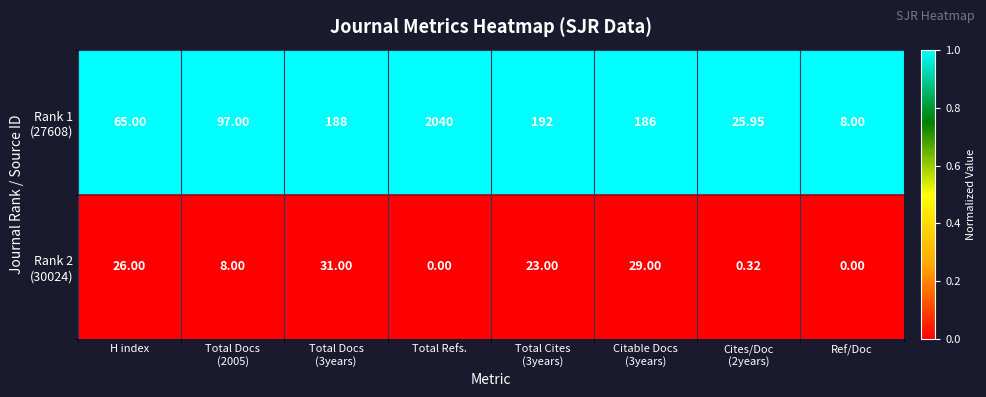

At which category is the sum across all series the highest?

Total Refs.